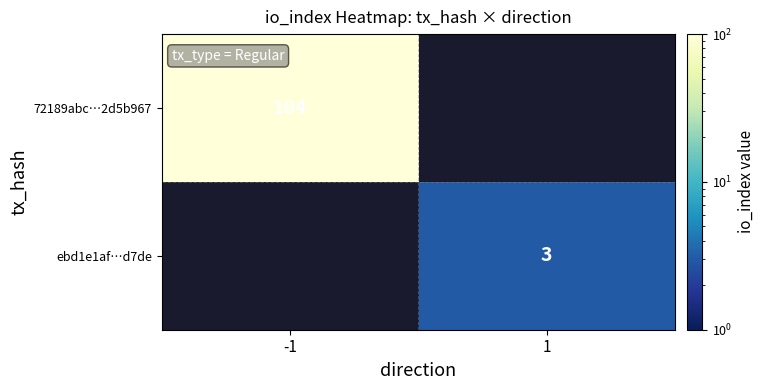

The value of 72189abc…2d5b967 at -1 is 28. True or false?

False